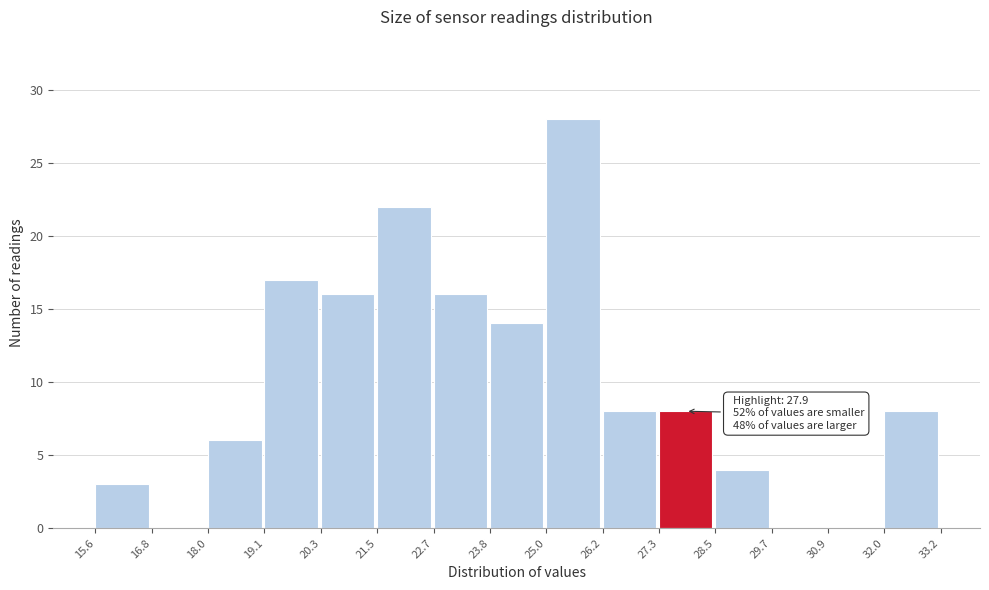

Which range on the x-axis has the tallest bar?

25.0 to 26.2